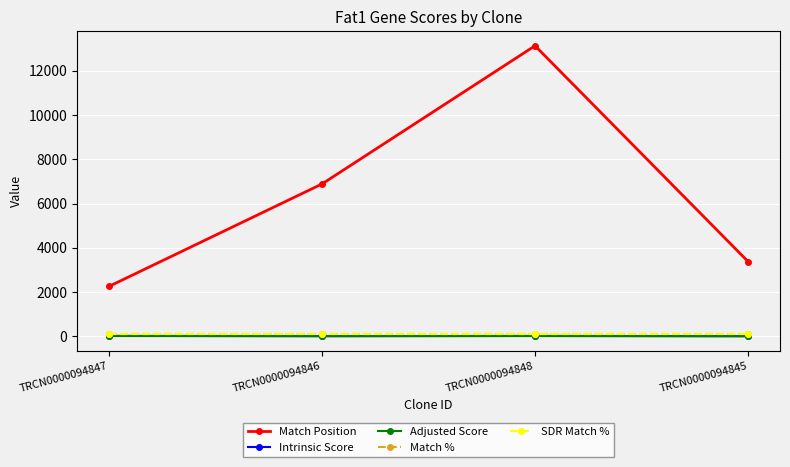

What is the difference between the maximum and minimum values in the Adjusted Score series?

15.0